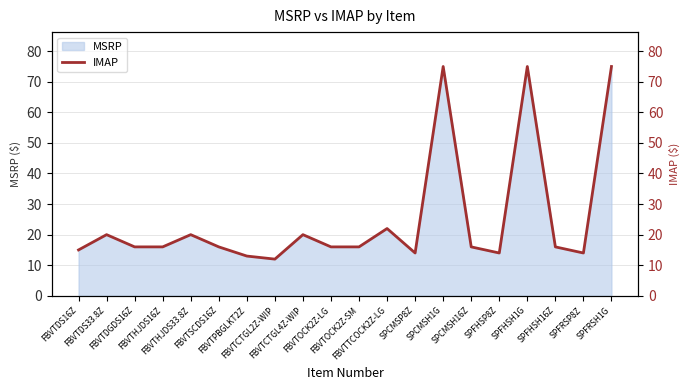

List the labels in order of value, largest first.

SPCMSH1G, SPFHSH1G, SPFRSH1G, FBVTTCOCK2Z-LG, FBVTDS33.8Z, FBVTHJDS33.8Z, FBVTCTGL4Z-WIP, FBVTDGDS16Z, FBVTHJDS16Z, FBVTSCDS16Z, FBVTOCK2Z-LG, FBVTOCK2Z-SM, SPCMSH16Z, SPFHSH16Z, FBVTDS16Z, SPCMSP8Z, SPFHSP8Z, SPFRSP8Z, FBVTPBGLKT2Z, FBVTCTGL2Z-WIP